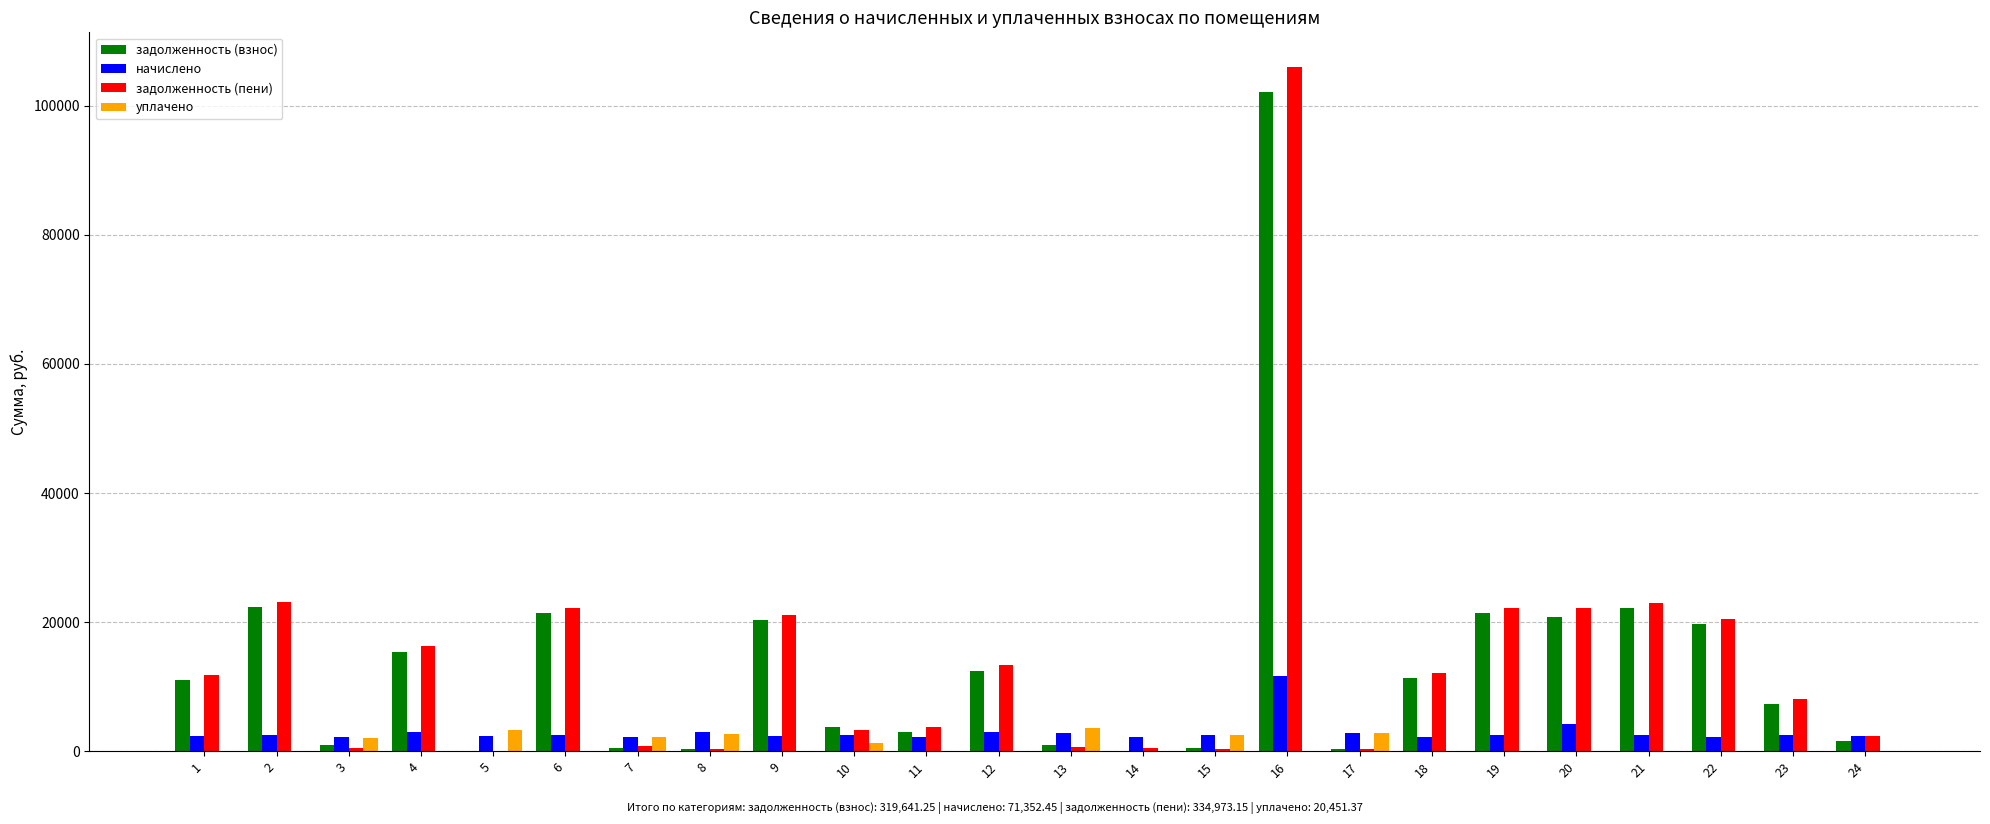

The value of начислено at 16 is 4813.8. True or false?

False